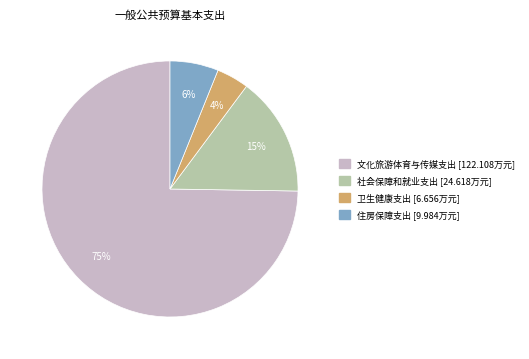

To the nearest percent, what percentage of the pie is 社会保障和就业支出?

15%